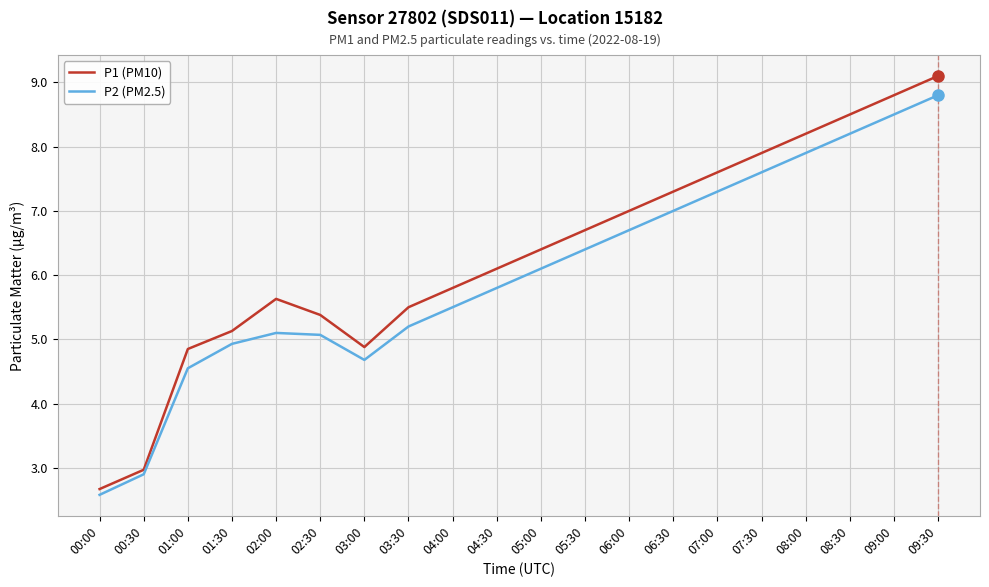

Which series has the widest spread of values?

P1 (PM10)